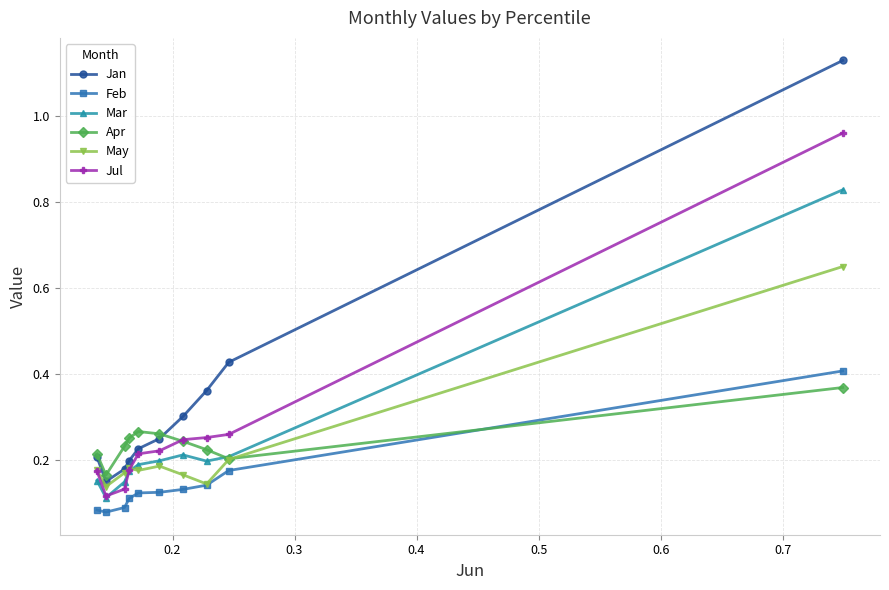

True or false: Jul has more than 2 interior local peaks.

False